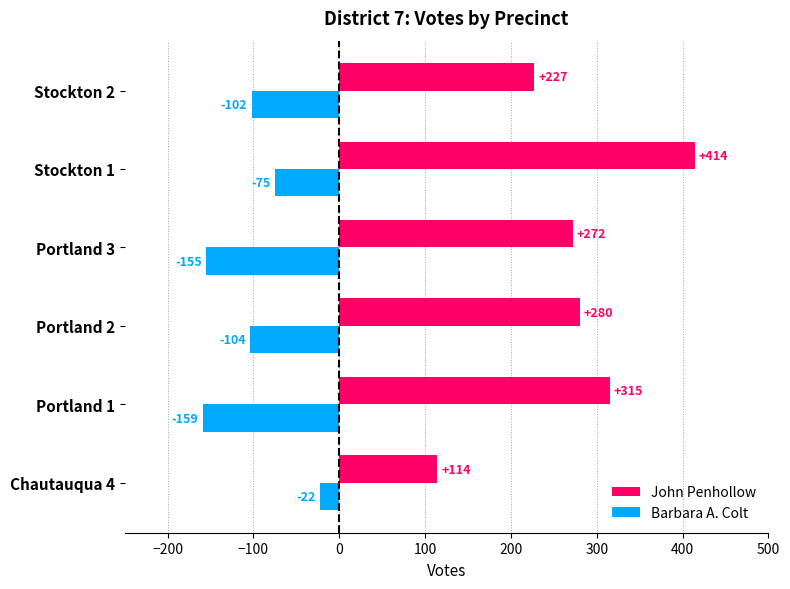

What is the approximate value of Barbara A. Colt at Portland 2?

-104